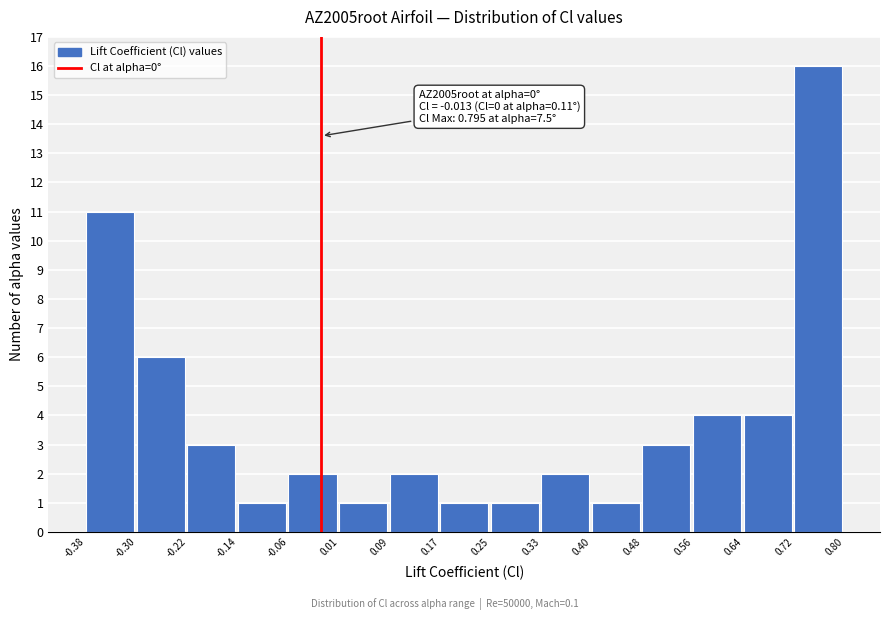

Which range on the x-axis has the tallest bar?

0.72 to 0.80